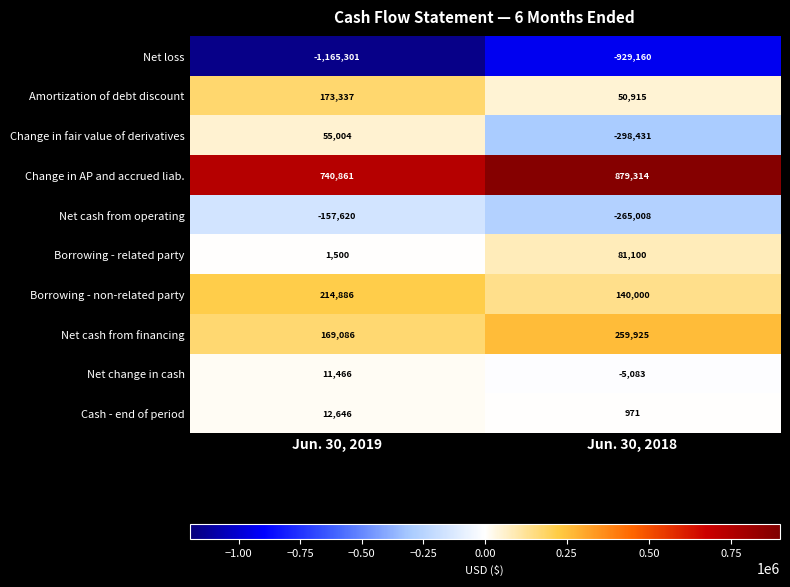

The value of Net change in cash at Jun. 30, 2018 is -5083. True or false?

True